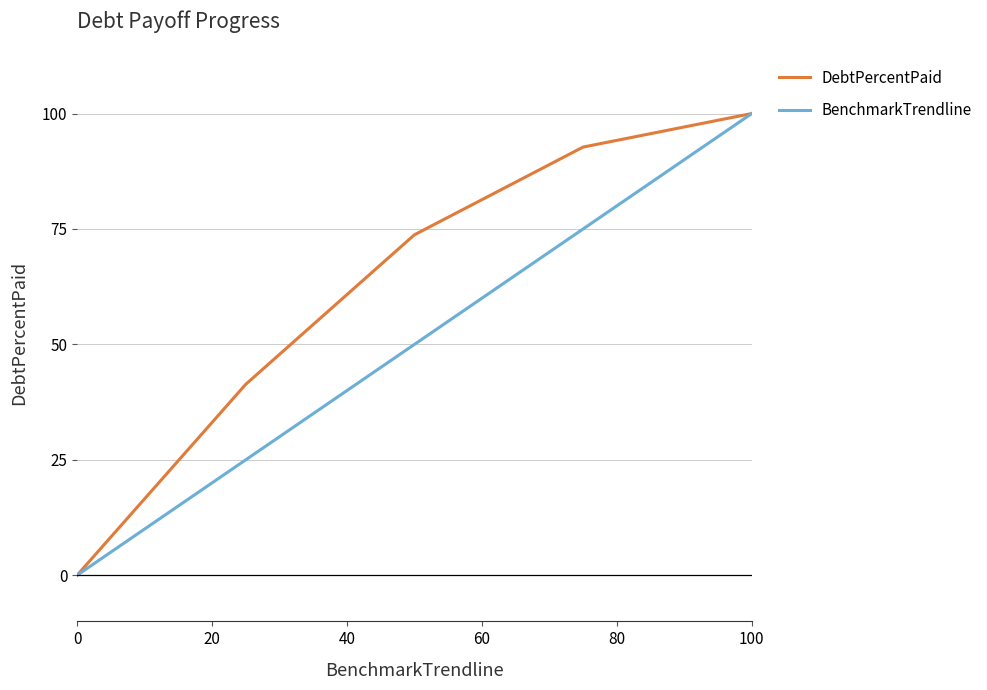

What is the maximum value for DebtPercentPaid?

100.0